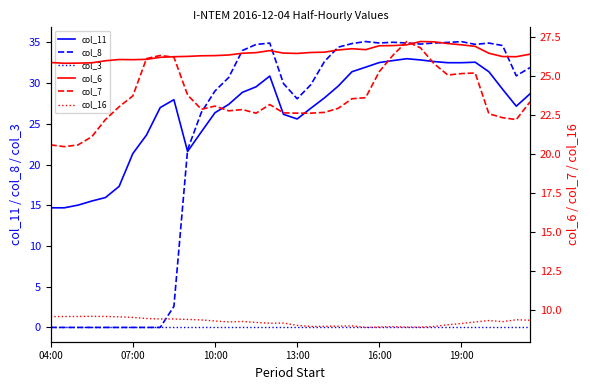

Reading left to right, list all the values displayed in this chart.

col_11: 14.7	14.7	15.0	15.5	15.9	17.3	21.4	23.6	27.0	28.0	21.6	24.0	26.4	27.4	28.9	29.5	30.9	26.2	25.6	26.9	28.2	29.6	31.4	32.0	32.5	32.8	33.0	32.8	32.7	32.5	32.5	32.6	31.4	29.2	27.2	28.7
col_8: 0.0	0.0	0.0	0.0	0.0	0.0	0.0	0.0	0.0	2.6	21.8	26.4	29.0	30.7	34.0	34.8	34.9	30.0	28.1	29.8	32.7	34.4	34.9	35.1	34.9	35.0	34.9	34.8	34.9	35.0	35.1	34.8	34.9	34.6	30.9	31.9
col_3: 0.0	0.0	0.0	0.0	0.0	0.0	0.0	0.0	0.0	0.0	0.0	0.0	0.0	0.0	0.0	0.0	0.0	0.0	0.0	0.0	0.0	0.0	0.0	0.0	0.0	0.0	0.0	0.0	0.0	0.0	0.0	0.0	0.0	0.0	0.0	0.0
col_6: 25.8	25.8	25.8	25.8	26.0	26.0	26.0	26.0	26.2	26.2	26.2	26.3	26.3	26.3	26.4	26.5	26.6	26.4	26.4	26.5	26.5	26.6	26.7	26.7	26.9	26.9	27.0	27.2	27.2	27.0	27.0	26.9	26.4	26.2	26.2	26.4
col_7: 20.6	20.5	20.6	21.1	22.2	23.0	23.7	26.1	26.3	26.2	23.8	22.9	23.0	22.8	22.8	22.6	23.1	22.6	22.6	22.6	22.6	22.9	23.5	23.6	25.3	26.3	27.2	26.8	25.8	25.0	25.1	25.2	22.6	22.3	22.2	23.3
col_16: 9.6	9.6	9.6	9.6	9.6	9.6	9.5	9.5	9.4	9.4	9.4	9.4	9.3	9.2	9.3	9.2	9.2	9.2	9.0	9.0	9.0	9.0	9.0	8.9	8.9	8.9	8.9	8.9	9.0	9.1	9.1	9.2	9.3	9.3	9.4	9.4